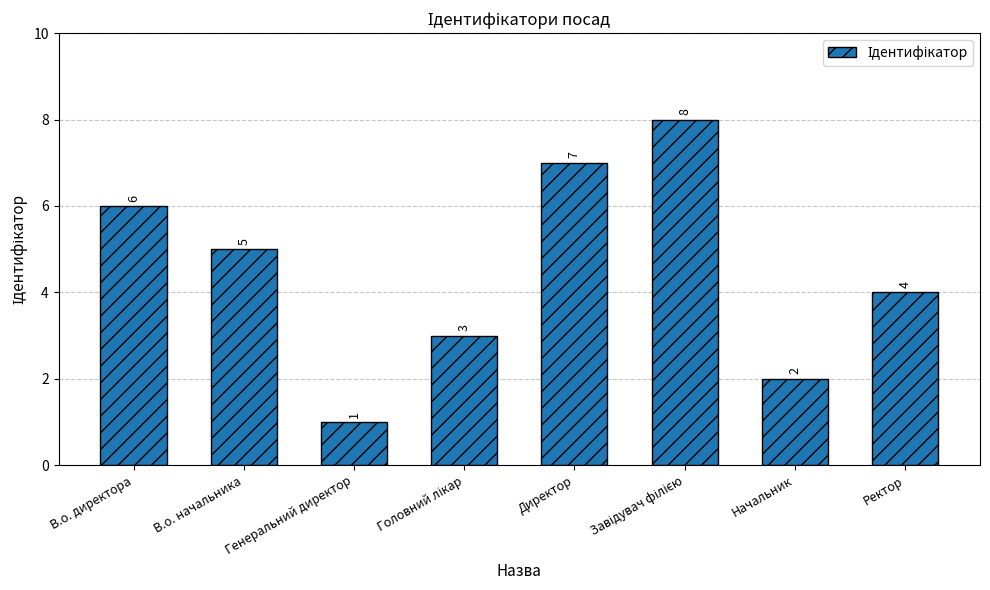

Which label corresponds to the smallest value in the chart?

Генеральний директор